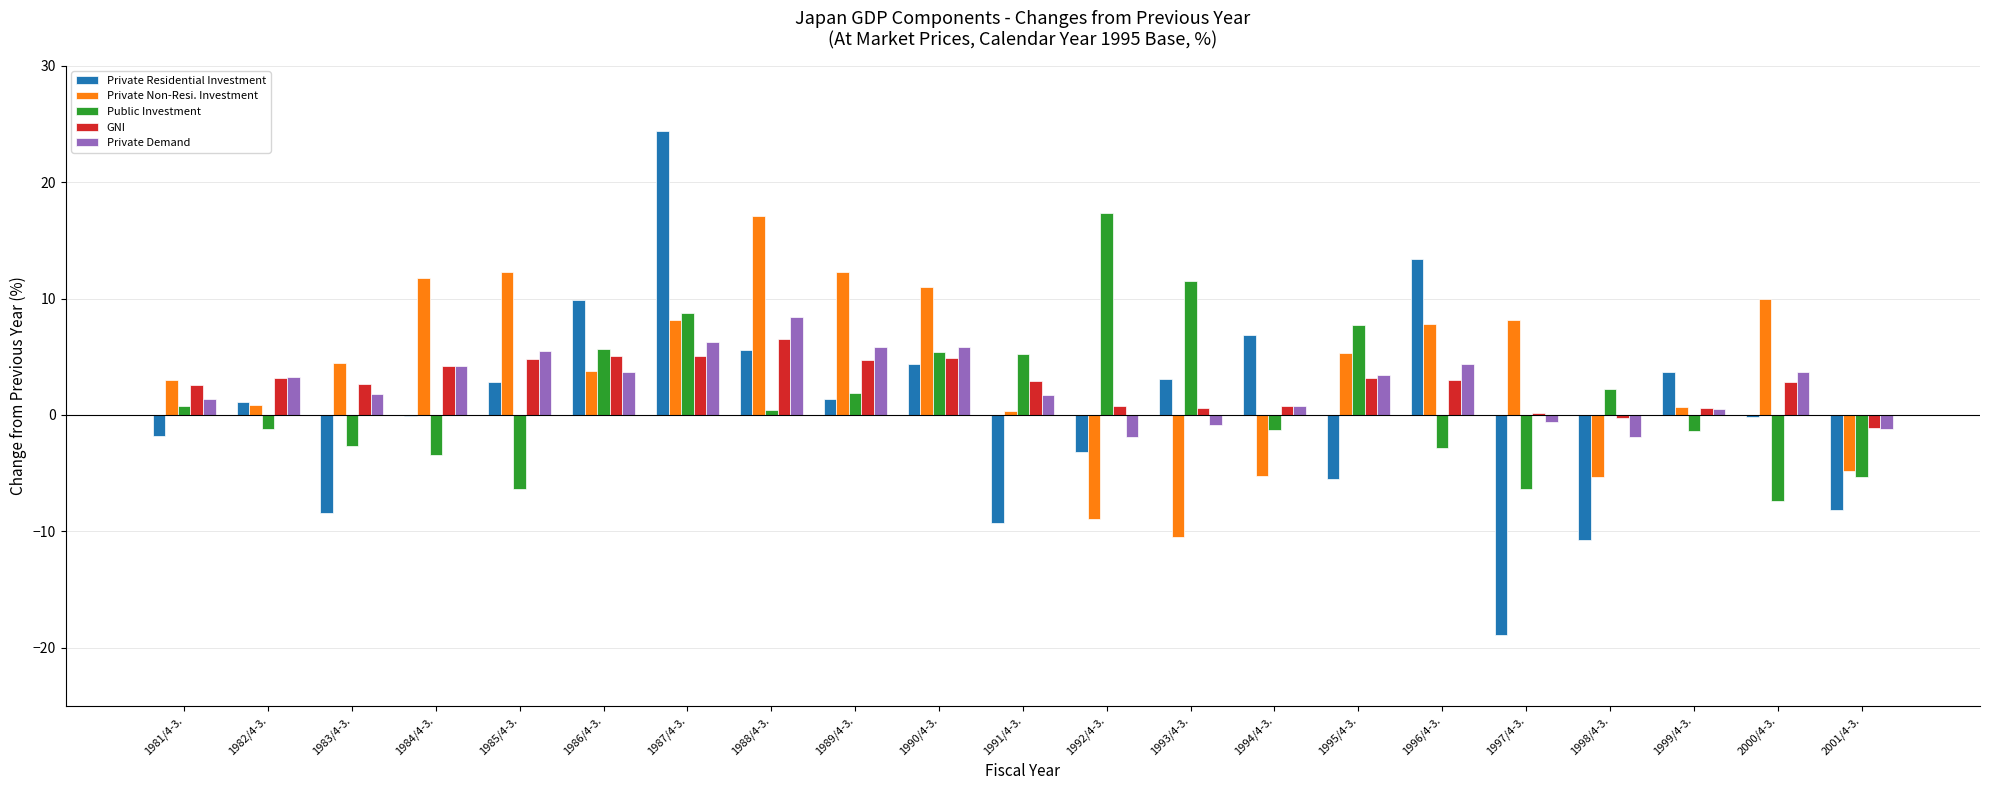

What is the total value across all series at 1988/4-3.?

38.0